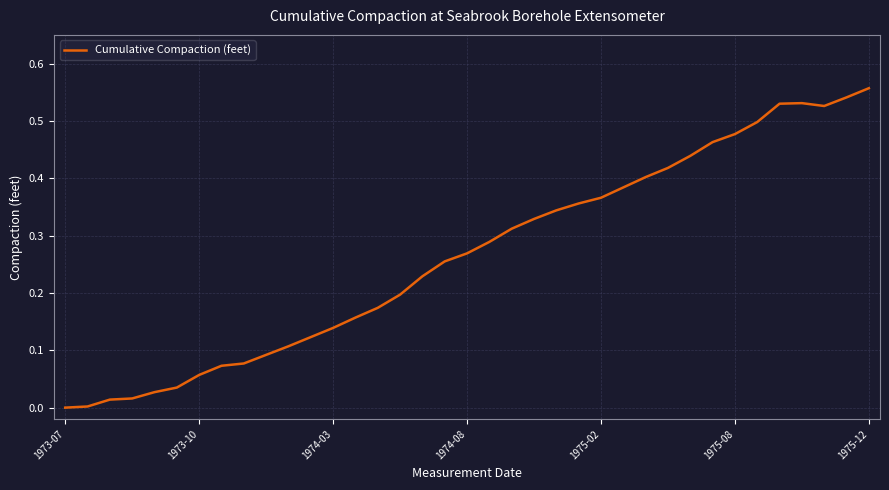

At which category does the chart reach its peak across all series?

1975-12